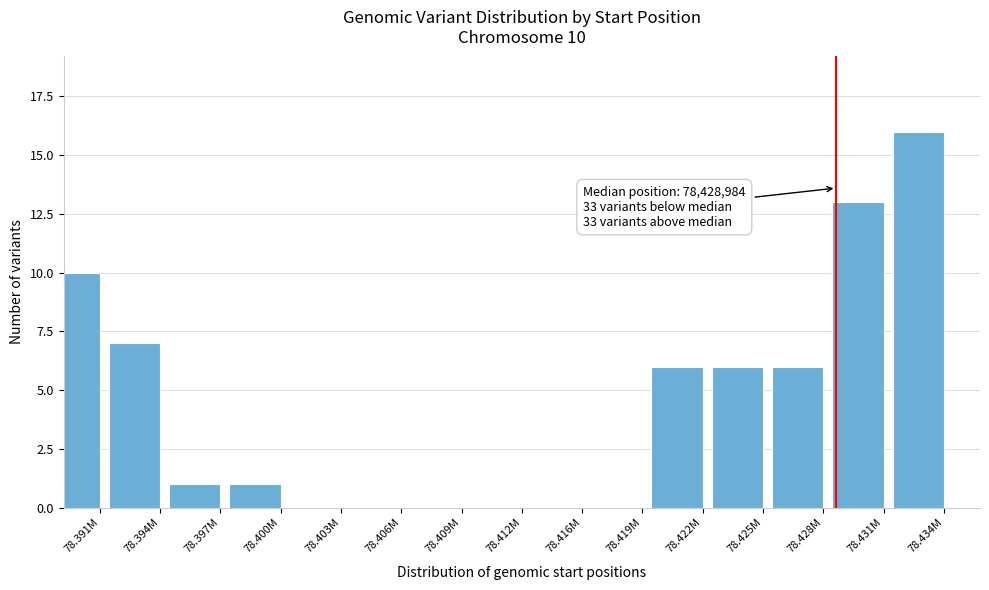

Reading left to right, list all the values displayed in this chart.

78.391M=10	78.394M=7	78.397M=1	78.400M=1	78.403M=0	78.406M=0	78.409M=0	78.412M=0	78.416M=0	78.419M=0	78.422M=6	78.425M=6	78.428M=6	78.431M=13	78.434M=16